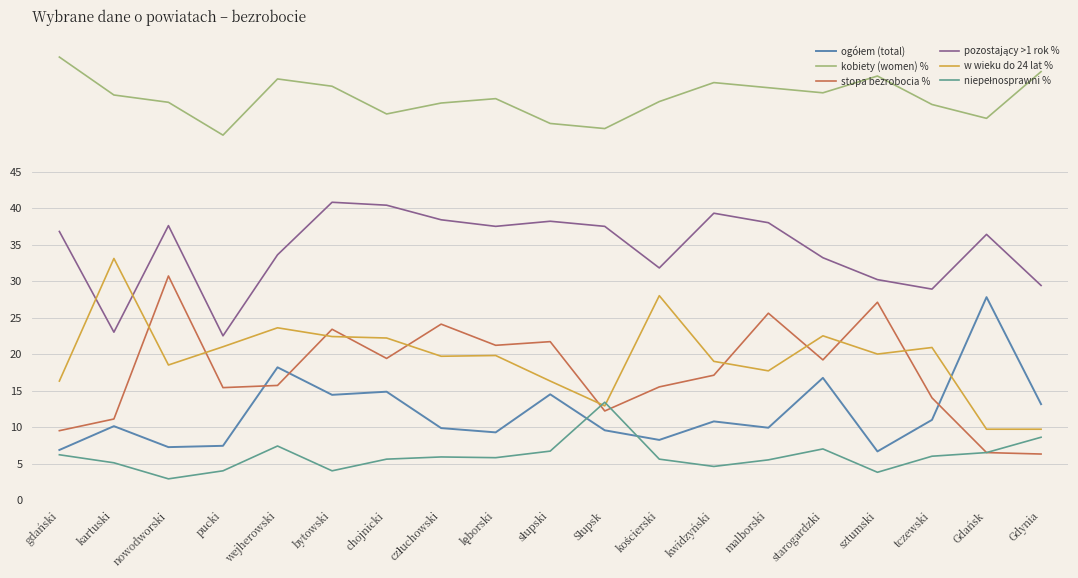

At which category does the chart reach its peak across all series?

gdański